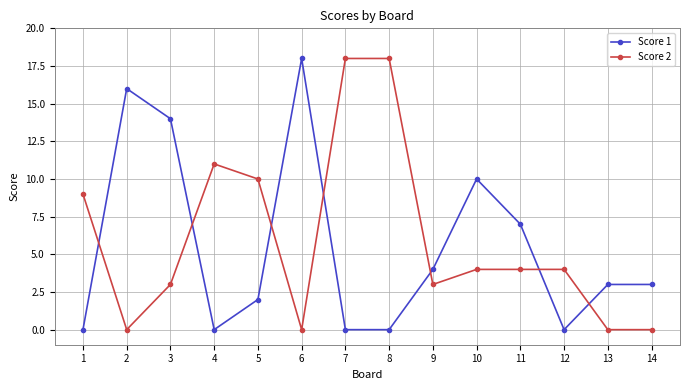

True or false: Score 2 has a value of 4 at 5.

False